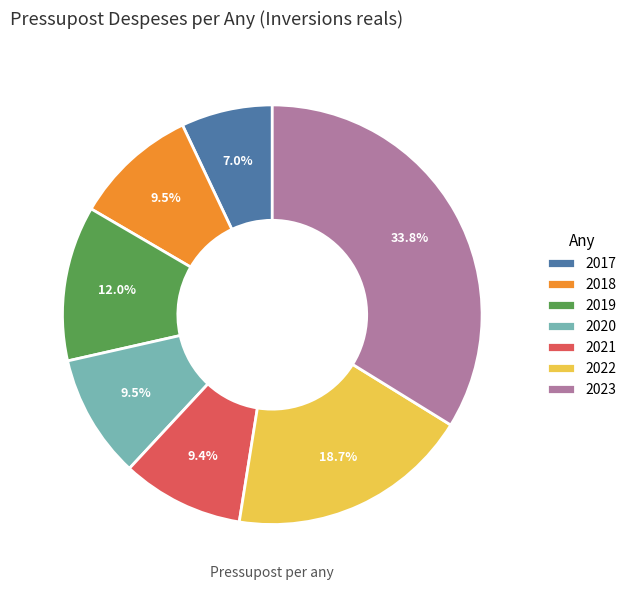

Between 2017 and 2018, which is larger?

2018